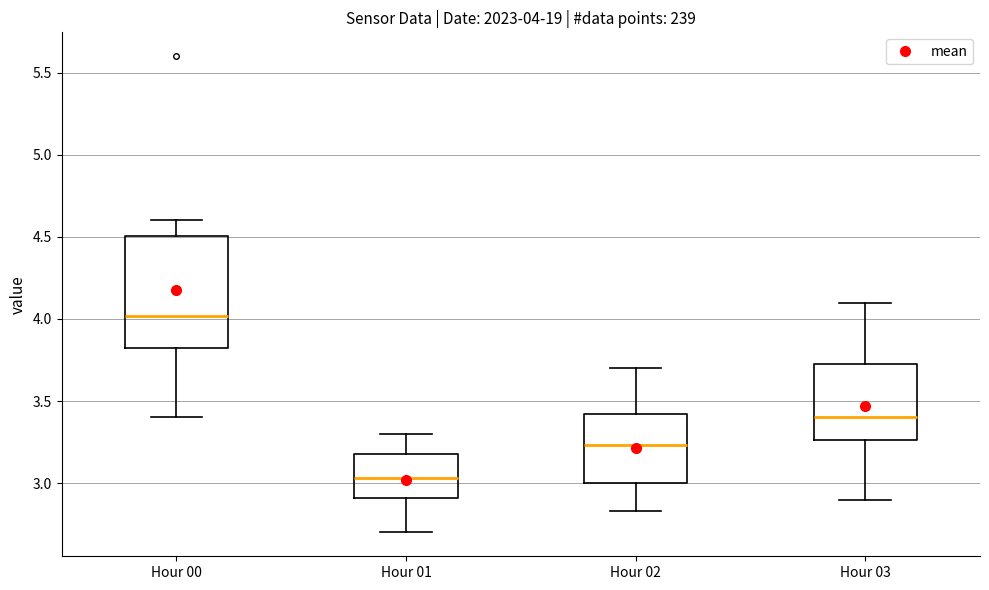

Which box has the highest median line?

Hour 00